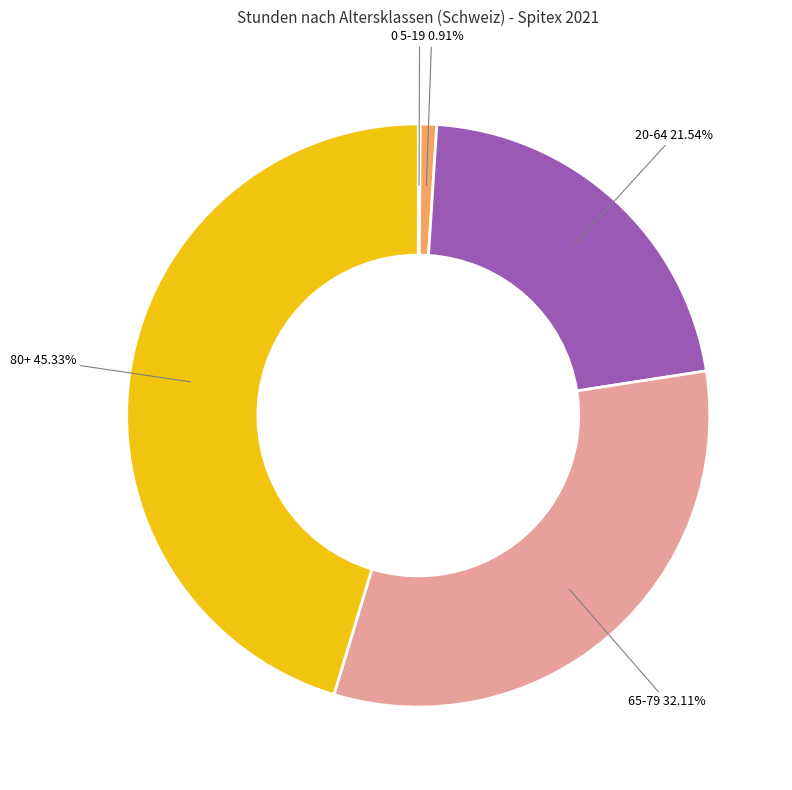

Is there a majority slice in this chart?

No